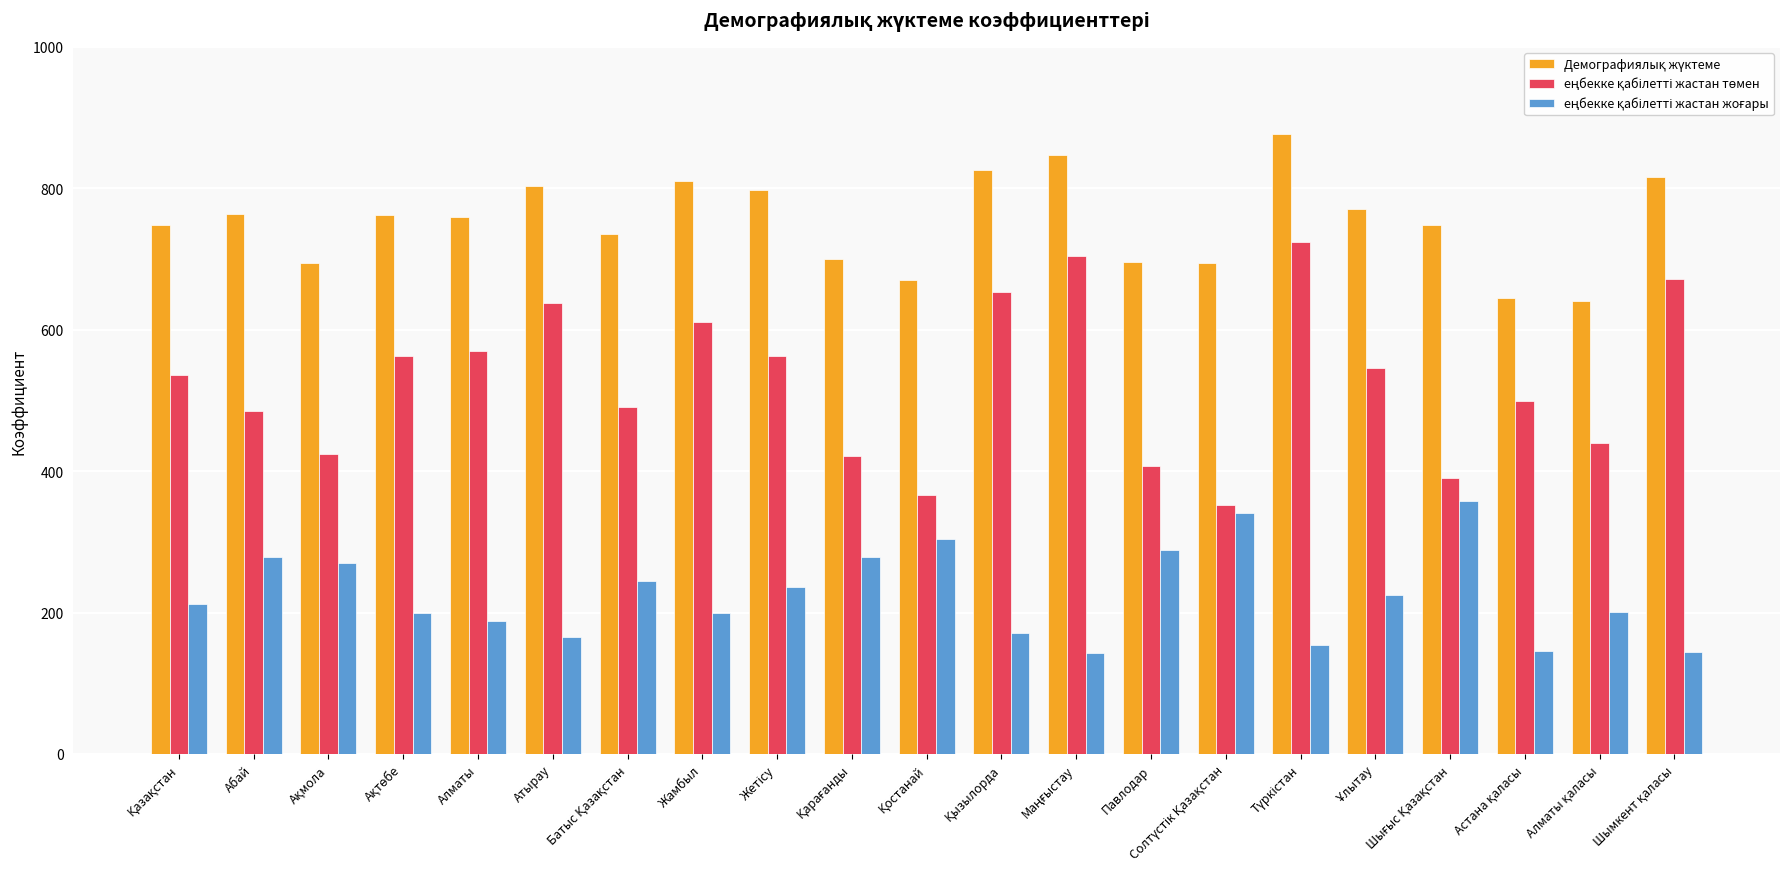

What is the spread (max minus min) of values at Жамбыл?

611.5